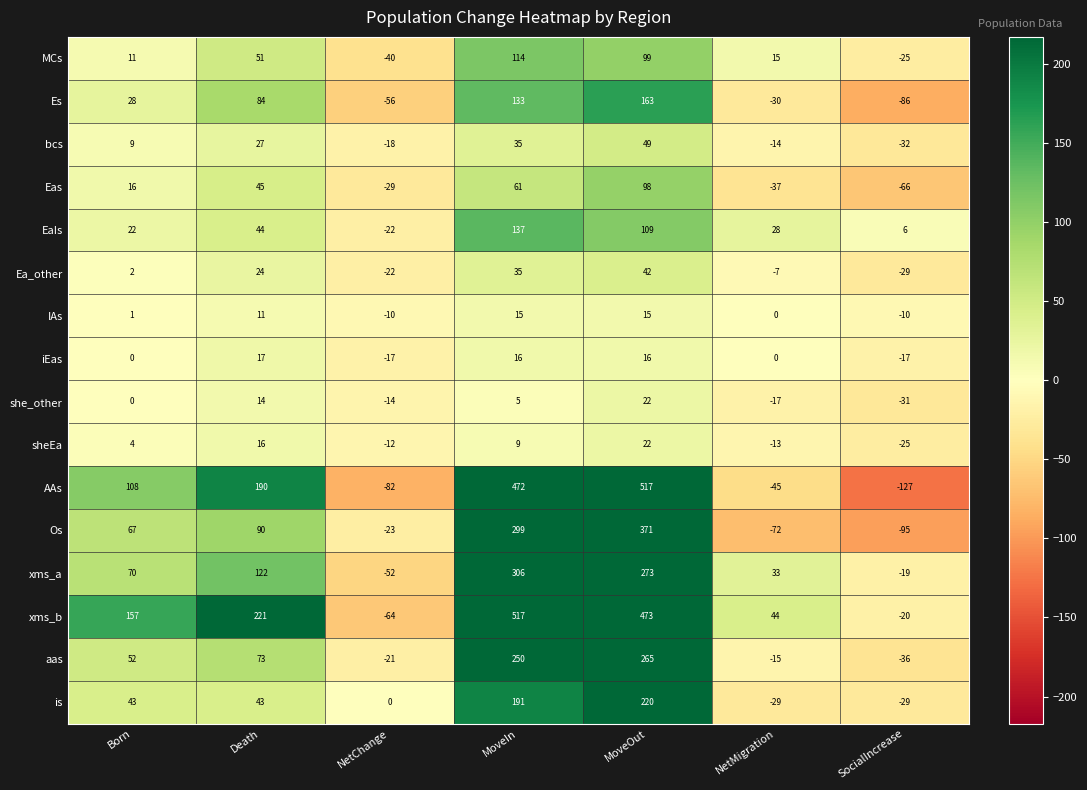

Which series changed the most between Death and NetMigration?

AAs